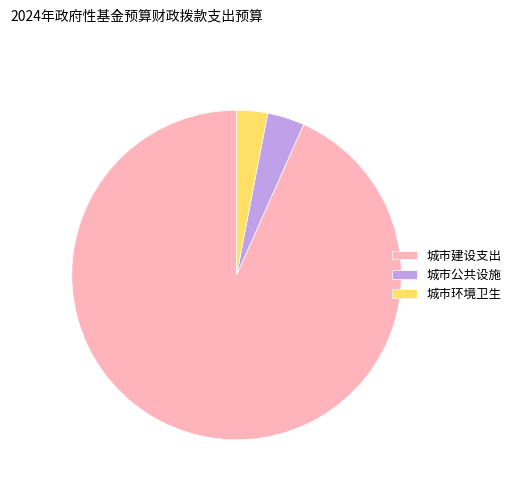

Which has a higher value, 城市环境卫生 or 城市建设支出?

城市建设支出